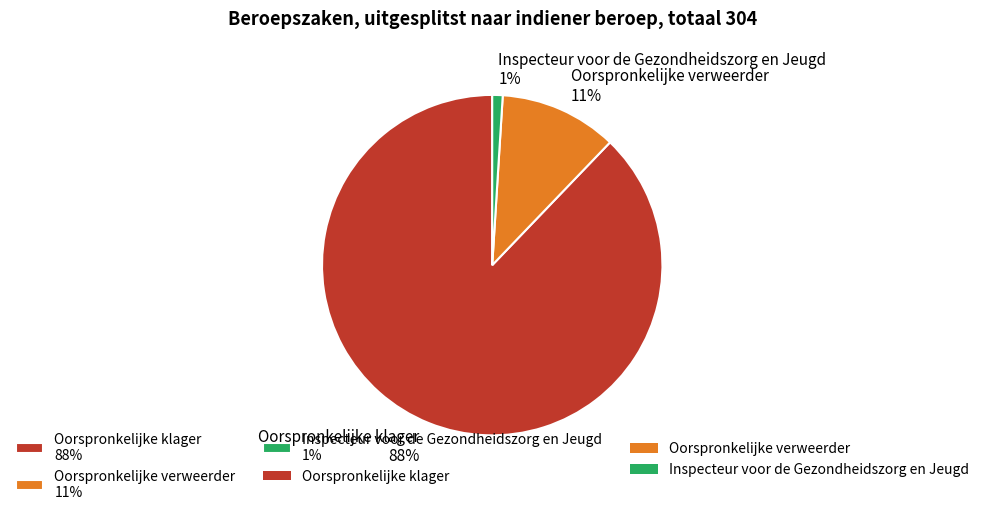

Rank the categories by value from highest to lowest.

Oorspronkelijke klager, Oorspronkelijke verweerder, Inspecteur voor de Gezondheidszorg en Jeugd